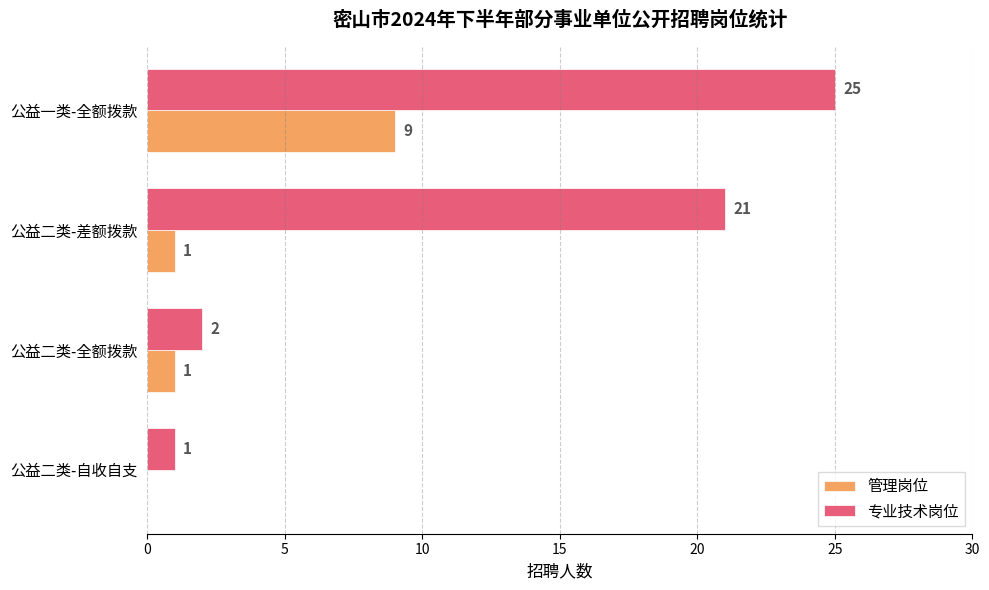

The value of 专业技术岗位 at 公益二类-差额拨款 is 13. True or false?

False